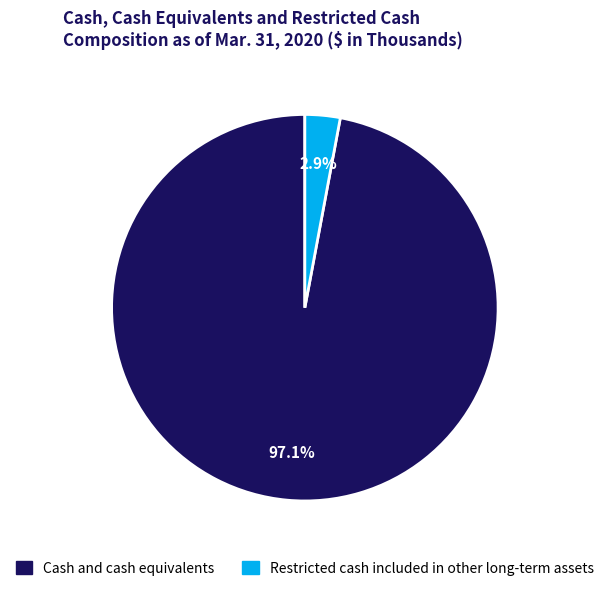

Do Restricted cash included in other long-term assets and Cash and cash equivalents together represent more than half of the pie?

Yes